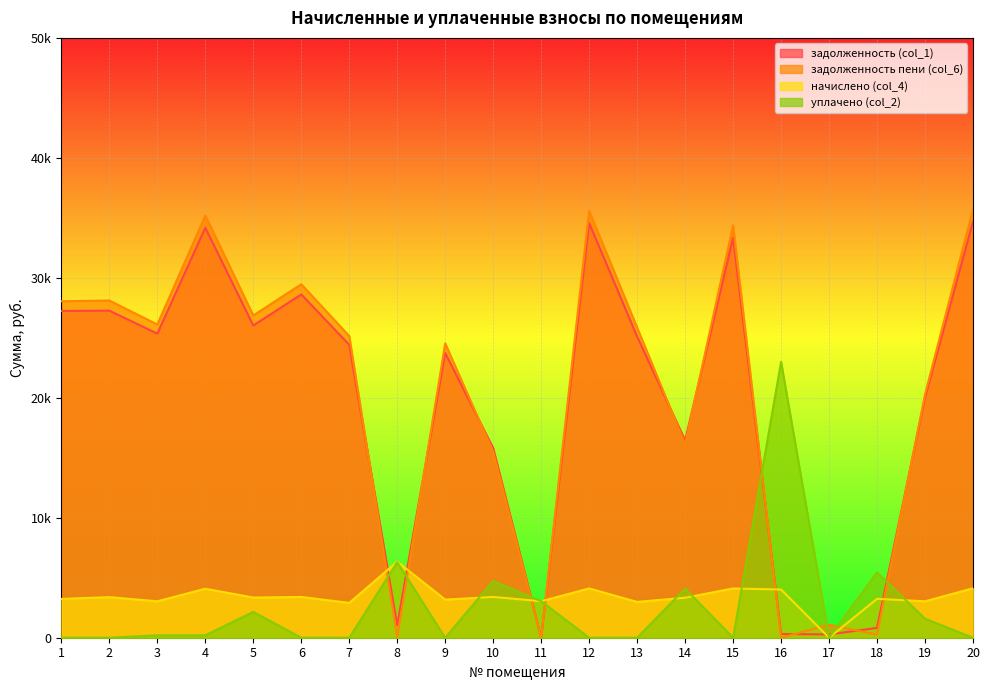

Is the value of задолженность (col_1) at 1 greater than the value of задолженность пени (col_6) at 11?

Yes